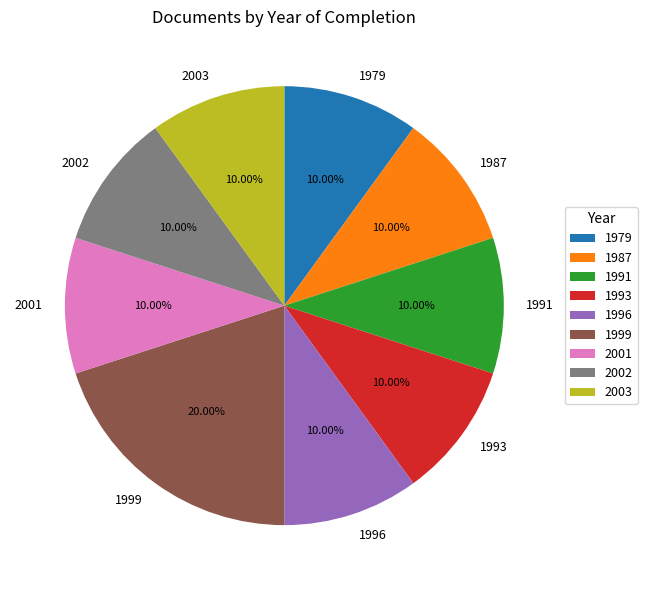

What is the ratio of the value at 1987 to the value at 2002?

1.0